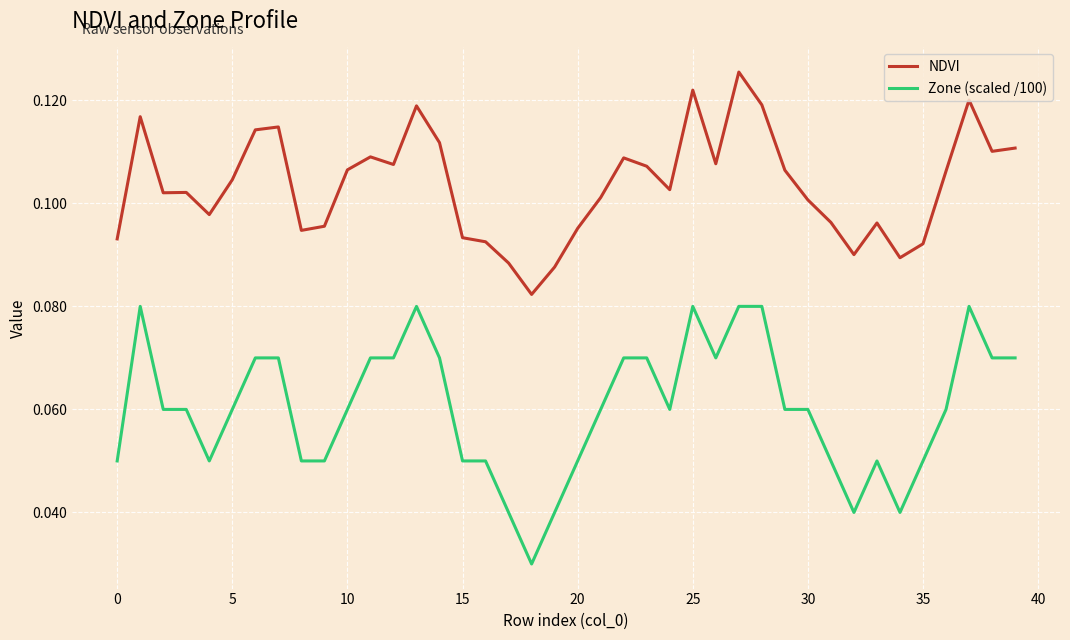

Which series has the largest total across all categories?

NDVI